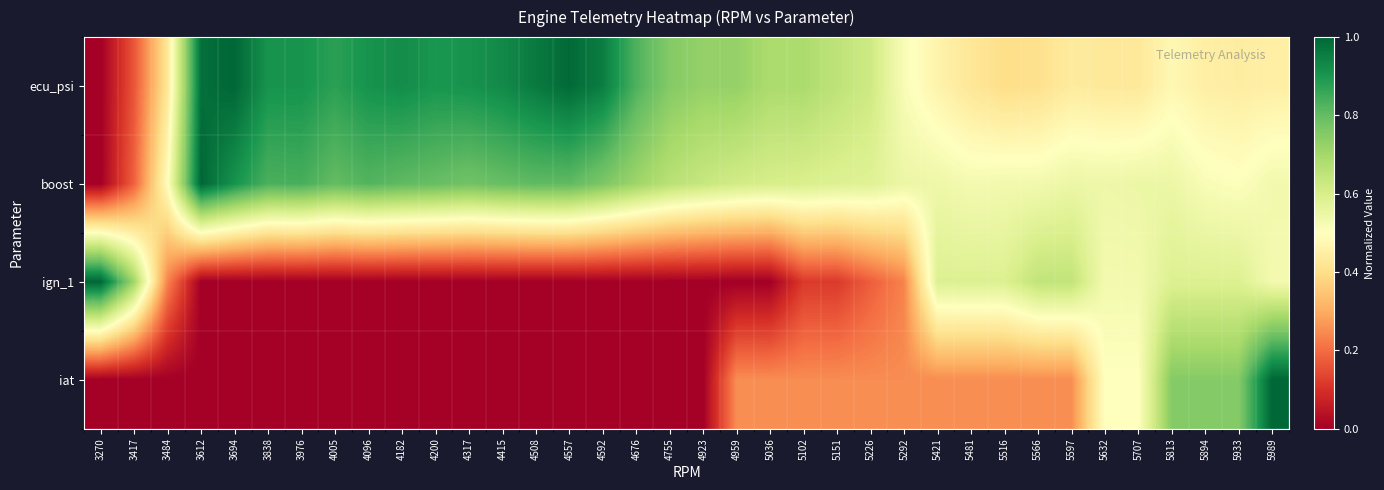

Reading right to left, what are all the values shown in this chart?

ecu_psi: 5989=0.5	5933=0.4	5894=0.5	5813=0.5	5707=0.4	5632=0.4	5597=0.4	5566=0.4	5516=0.4	5481=0.4	5421=0.5	5292=0.5	5226=0.6	5151=0.7	5102=0.7	5036=0.7	4959=0.7	4923=0.7	4755=0.8	4676=0.8	4592=1.0	4557=1.0	4508=1.0	4415=0.9	4317=0.9	4200=0.9	4182=0.9	4096=0.9	4005=0.9	3976=0.9	3838=0.9	3694=1.0	3612=1.0	3484=0.4	3417=0.2	3270=0.0
boost: 5989=0.5	5933=0.5	5894=0.5	5813=0.5	5707=0.5	5632=0.5	5597=0.5	5566=0.5	5516=0.5	5481=0.5	5421=0.5	5292=0.5	5226=0.6	5151=0.6	5102=0.6	5036=0.6	4959=0.6	4923=0.6	4755=0.7	4676=0.7	4592=0.8	4557=0.8	4508=0.8	4415=0.8	4317=0.8	4200=0.8	4182=0.8	4096=0.8	4005=0.8	3976=0.8	3838=0.8	3694=0.9	3612=1.0	3484=0.5	3417=0.2	3270=0.0
ign_1: 5989=0.5	5933=0.6	5894=0.6	5813=0.6	5707=0.5	5632=0.5	5597=0.6	5566=0.6	5516=0.6	5481=0.6	5421=0.6	5292=0.2	5226=0.2	5151=0.1	5102=0.1	5036=0.0	4959=0.0	4923=0.0	4755=0.0	4676=0.0	4592=0.0	4557=0.0	4508=0.0	4415=0.0	4317=0.0	4200=0.0	4182=0.0	4096=0.0	4005=0.0	3976=0.0	3838=0.0	3694=0.0	3612=0.0	3484=0.2	3417=0.7	3270=1.0
iat: 5989=1.0	5933=0.8	5894=0.8	5813=0.8	5707=0.5	5632=0.5	5597=0.2	5566=0.2	5516=0.2	5481=0.2	5421=0.2	5292=0.2	5226=0.2	5151=0.2	5102=0.2	5036=0.2	4959=0.2	4923=0.0	4755=0.0	4676=0.0	4592=0.0	4557=0.0	4508=0.0	4415=0.0	4317=0.0	4200=0.0	4182=0.0	4096=0.0	4005=0.0	3976=0.0	3838=0.0	3694=0.0	3612=0.0	3484=0.0	3417=0.0	3270=0.0